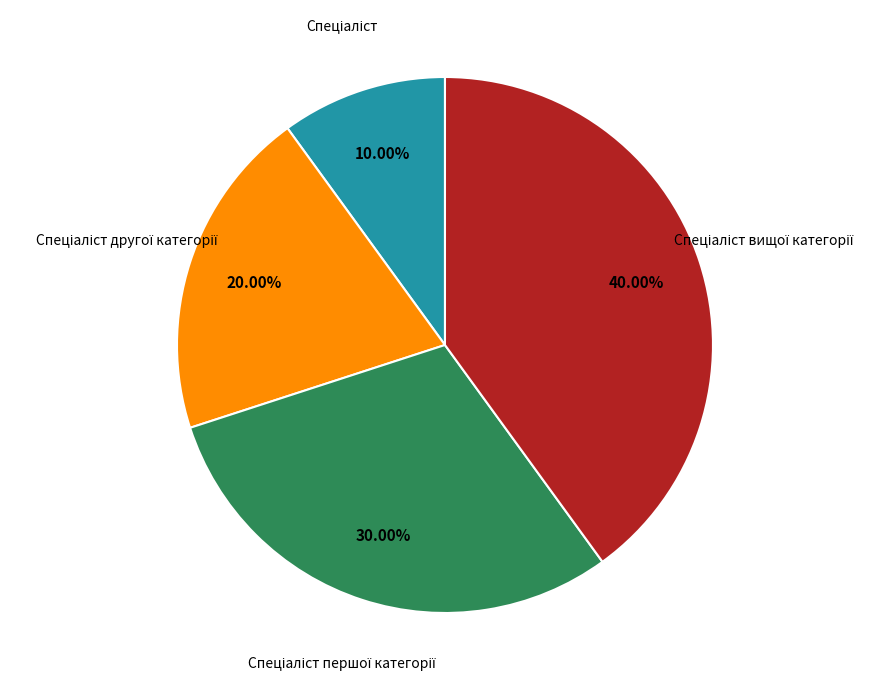

Does any single category account for the majority?

No